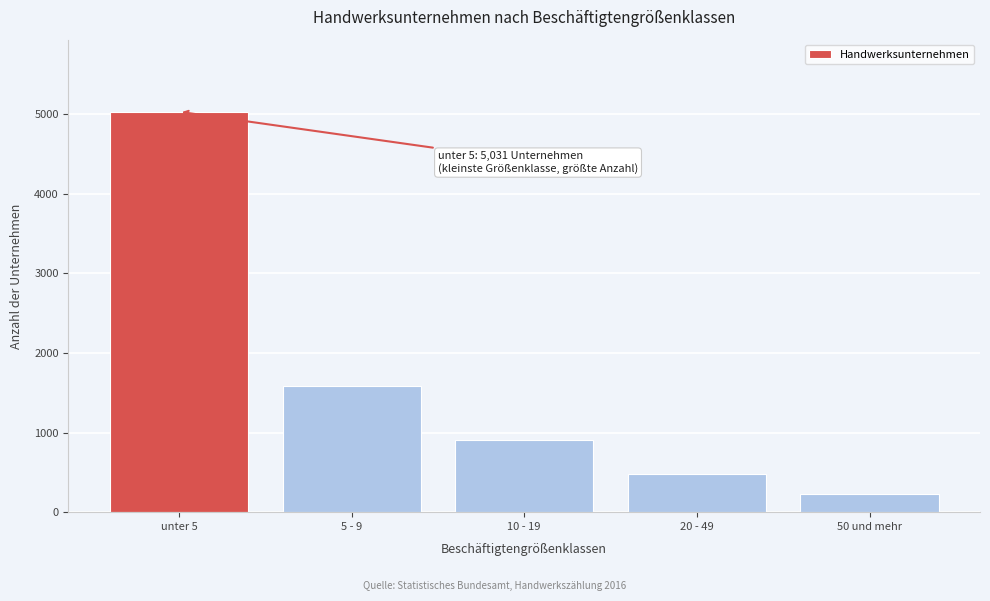

Reading right to left, list all the values displayed in this chart.

50 und mehr=223	20 - 49=474	10 - 19=901	5 - 9=1591	unter 5=5031